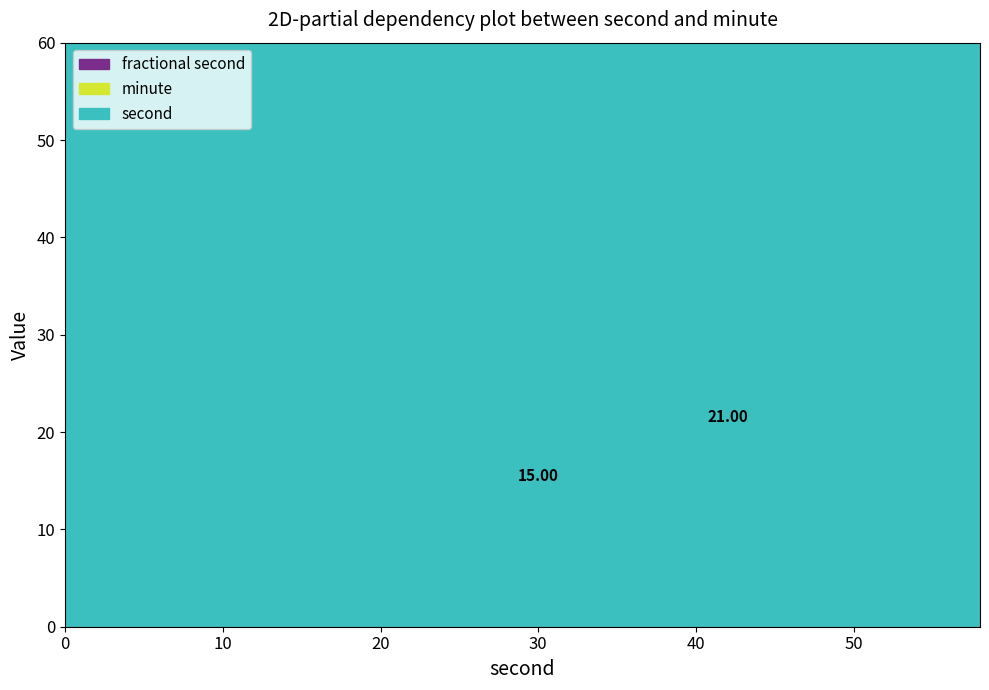

What value does the second series have at 26?

26